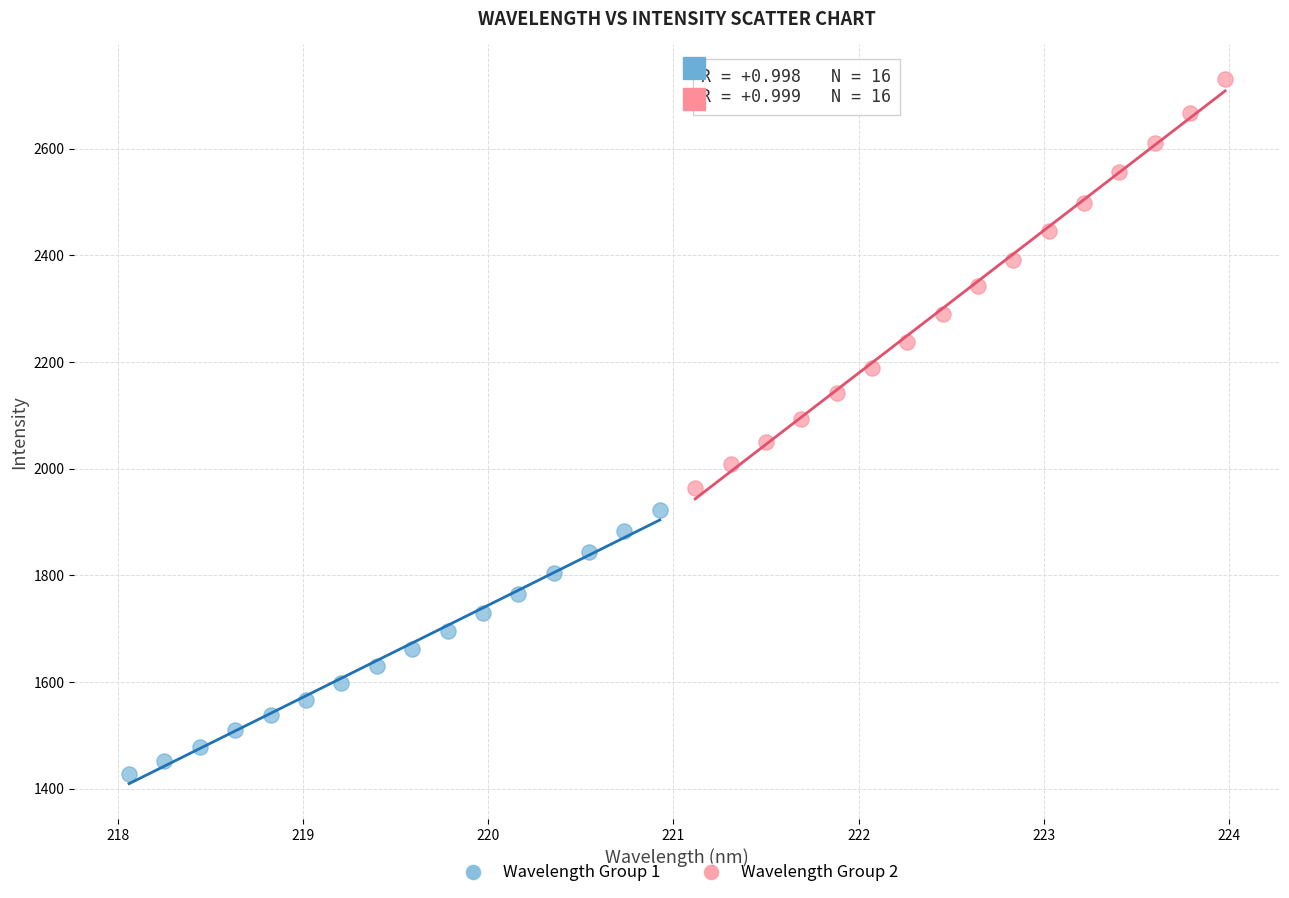

Which series reaches the maximum Y coordinate?

Wavelength Group 2